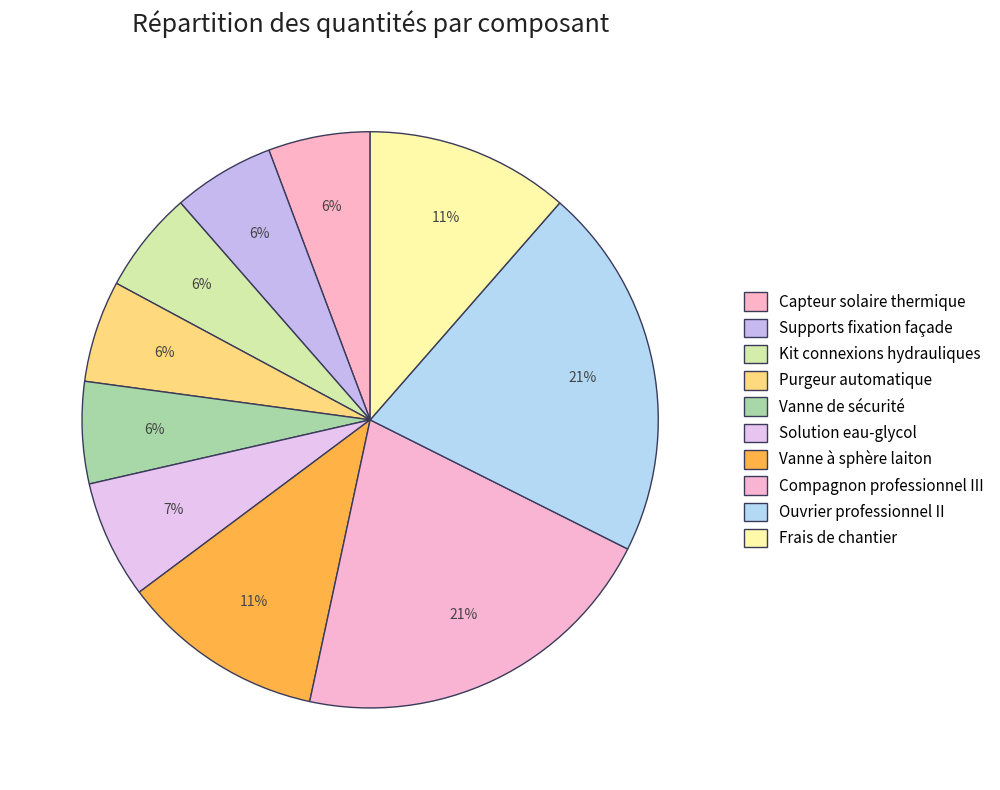

What portion of the pie excludes Vanne de sécurité?

94.3%